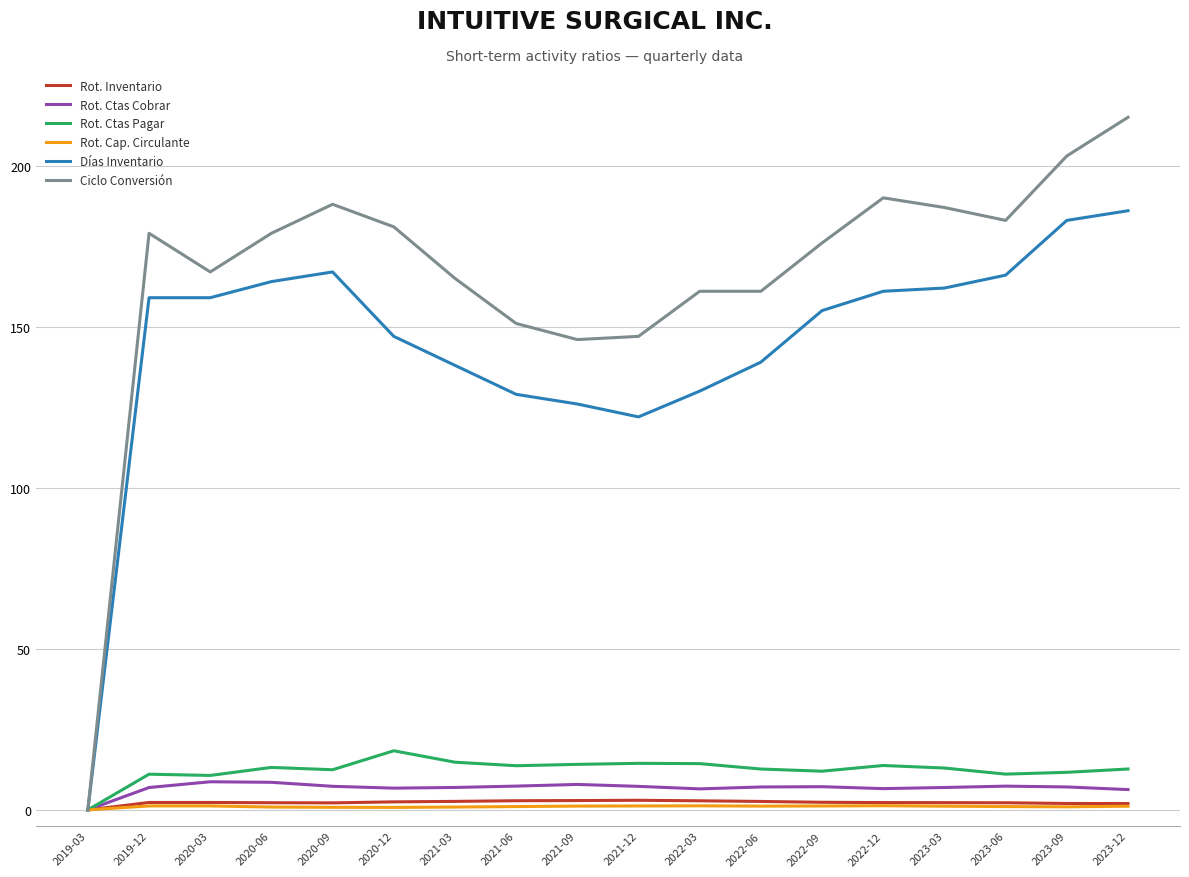

Which series has the largest range (max minus min)?

Ciclo Conversión